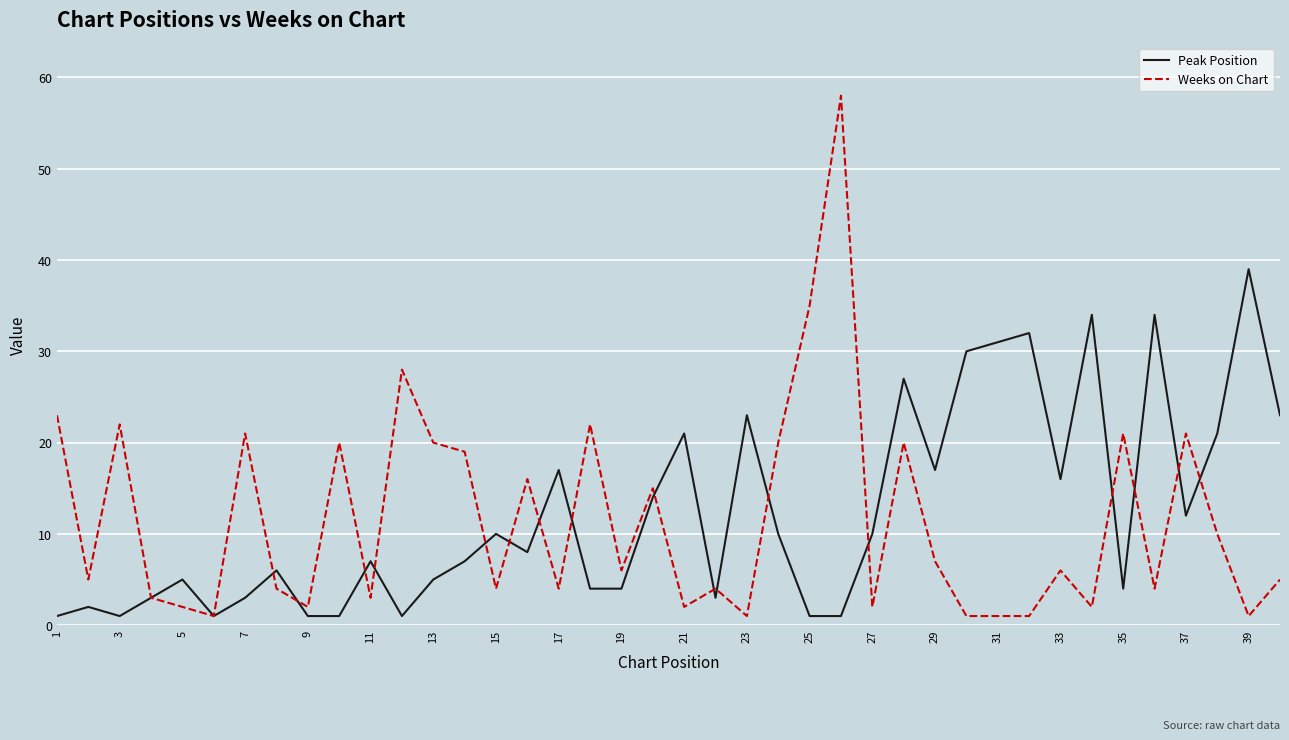

What is the greatest value displayed?

58